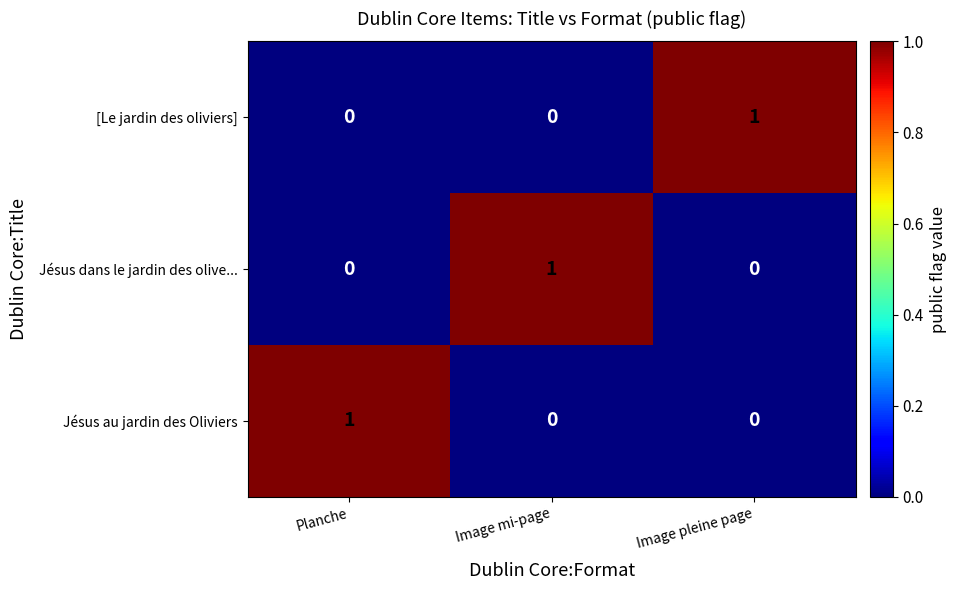

How many data points in Jésus dans le jardin des olive... are above 0?

1